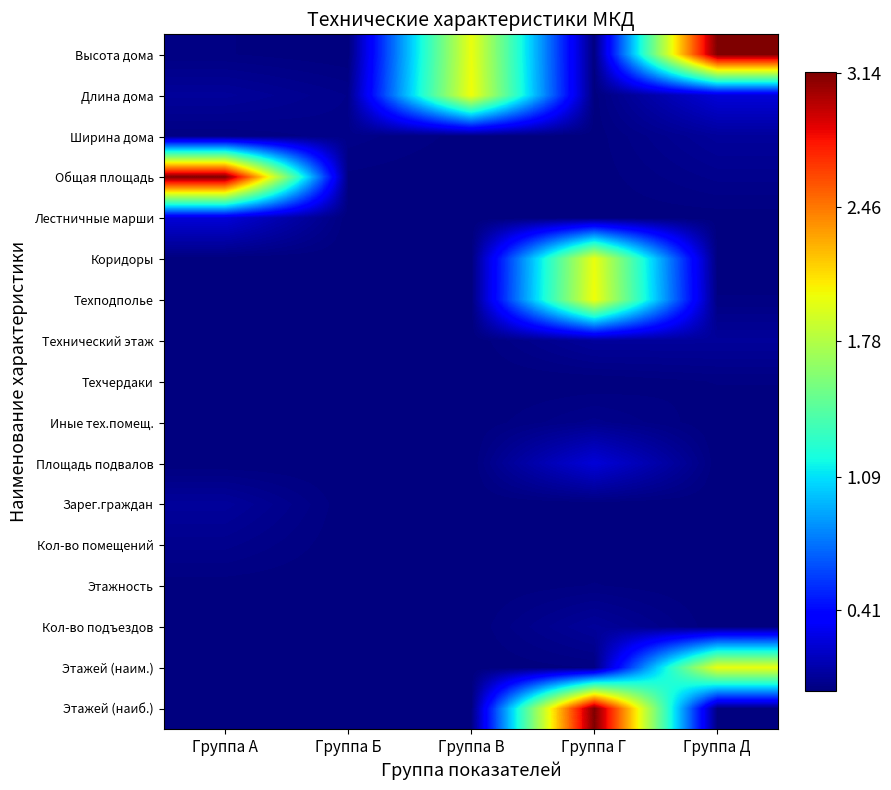

What is the greatest value displayed?

3.1